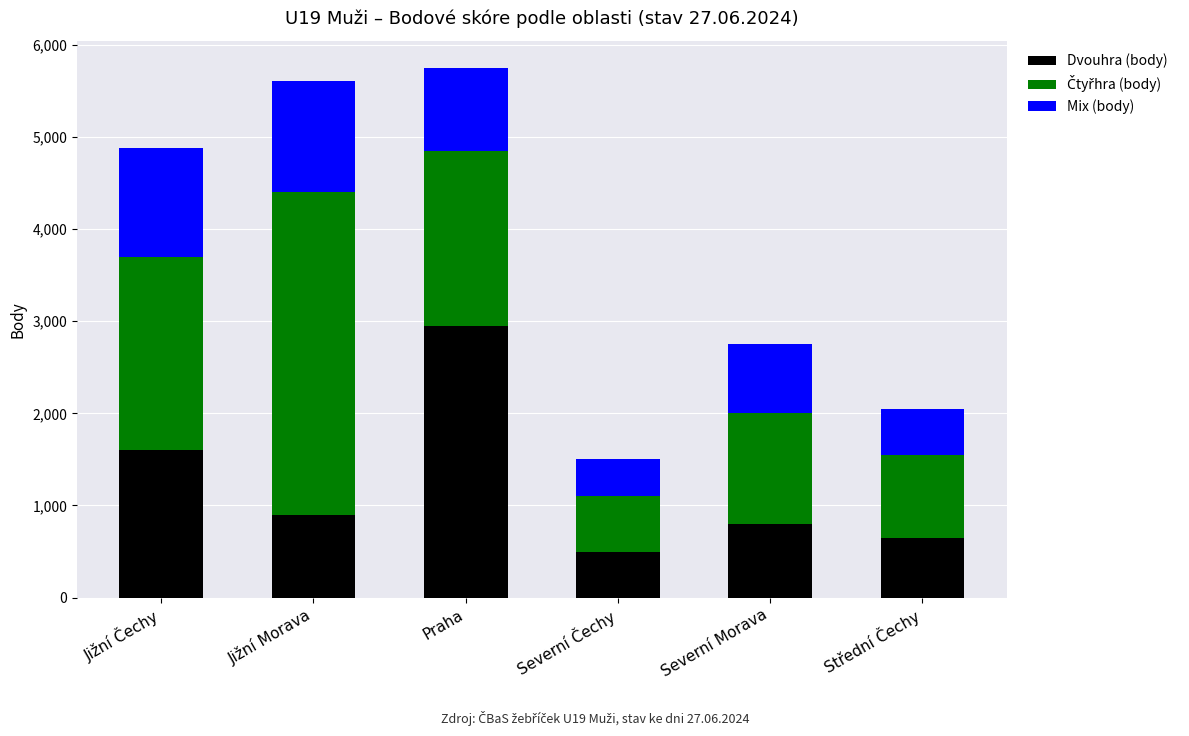

What is the total value across all series at Severní Morava?

2750